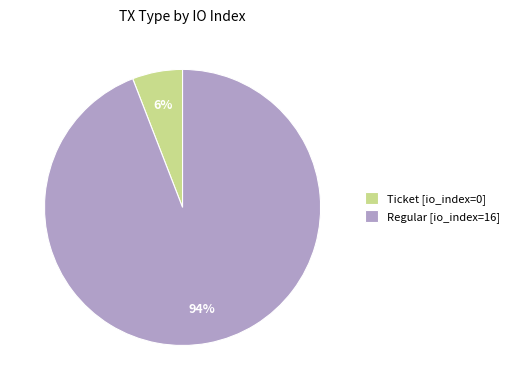

What is the largest slice in the pie chart?

Regular [io_index=16]